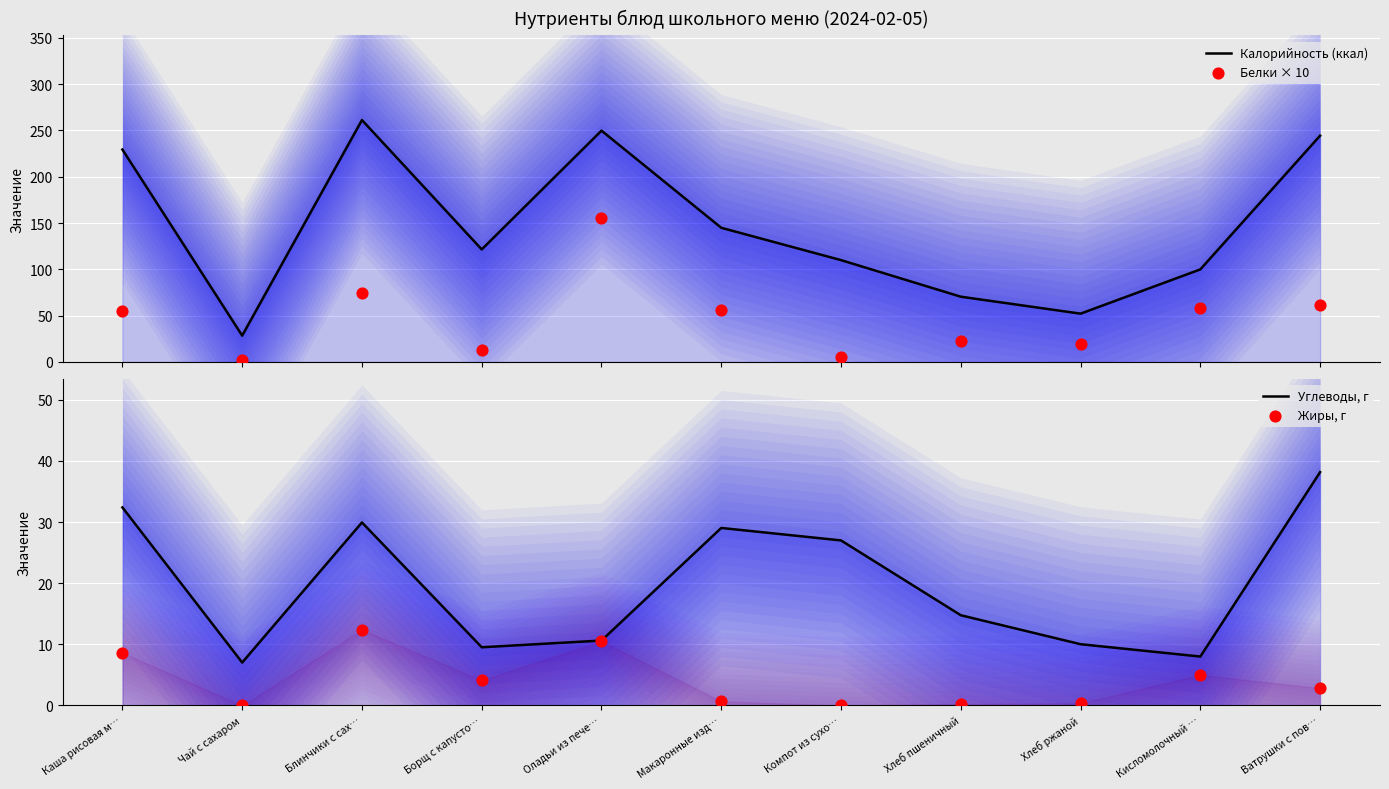

Which series has the largest total across all categories?

Калорийность (ккал)